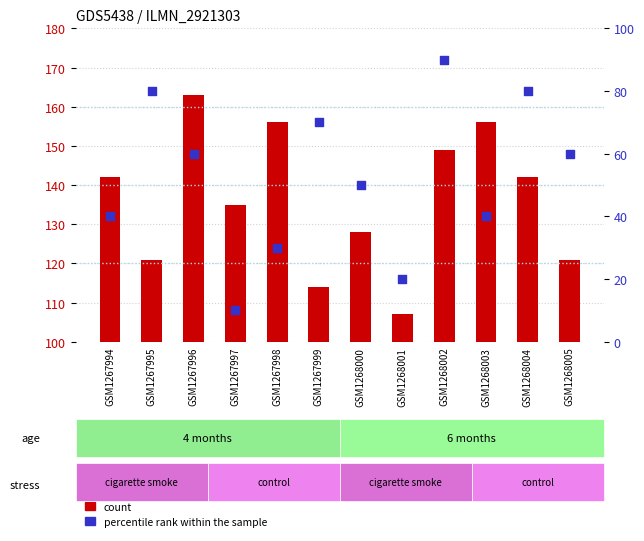

What are all the series names shown in the legend?

count, percentile rank within the sample